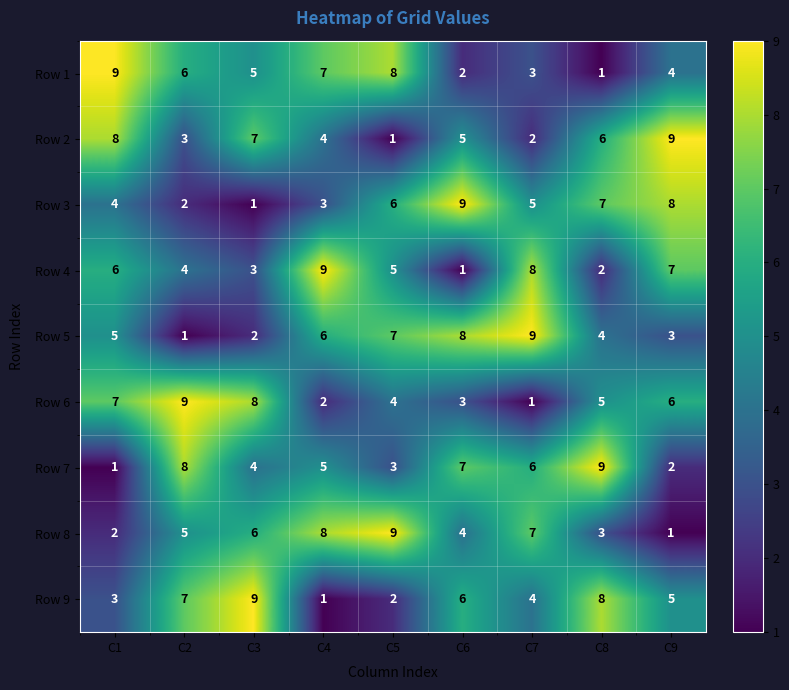

What is the sum of the Row 3 values at C3 and C6?

10